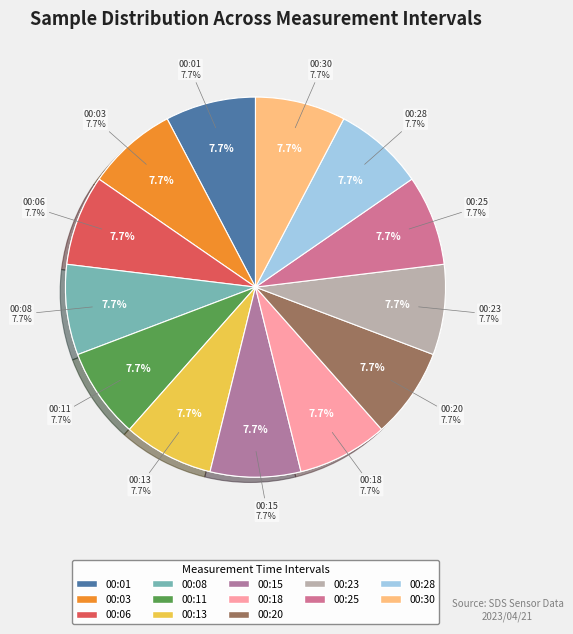

What is the ratio of the value at 00:18 to the value at 00:03?

1.0